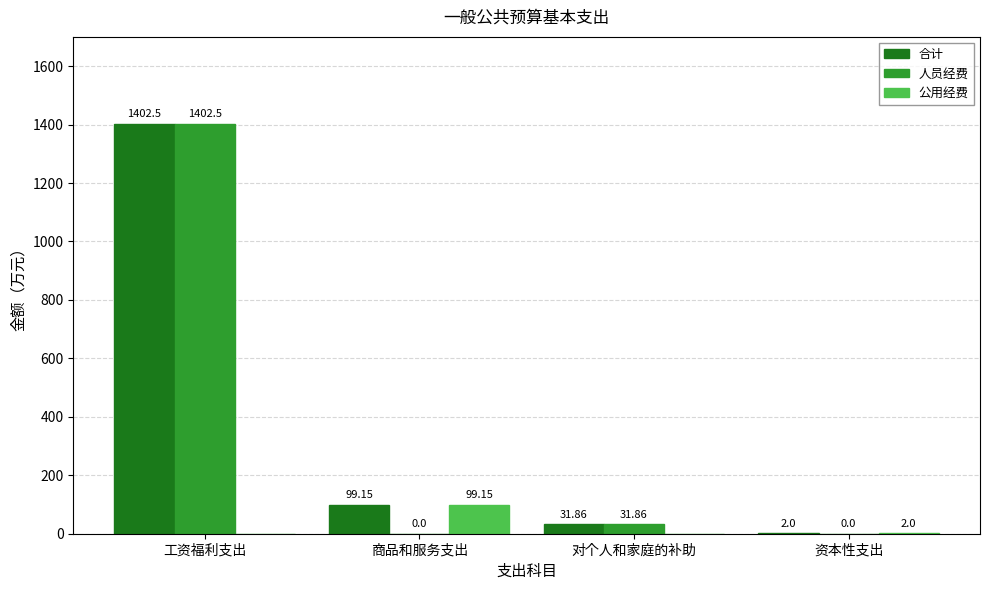

Between 商品和服务支出 and 对个人和家庭的补助, which series saw the biggest shift?

公用经费